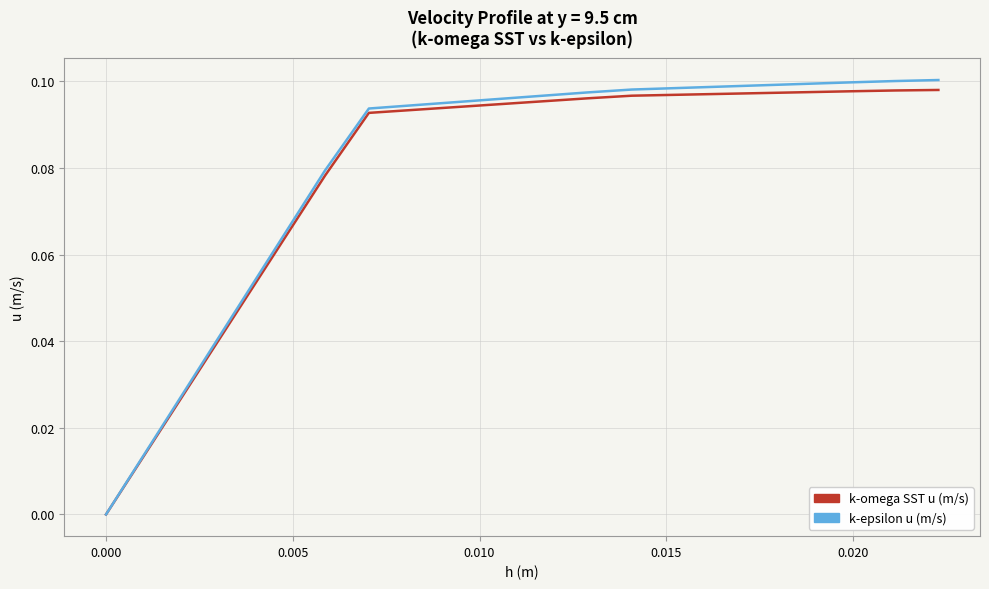

Which series has the largest range (max minus min)?

k-epsilon u (m/s)